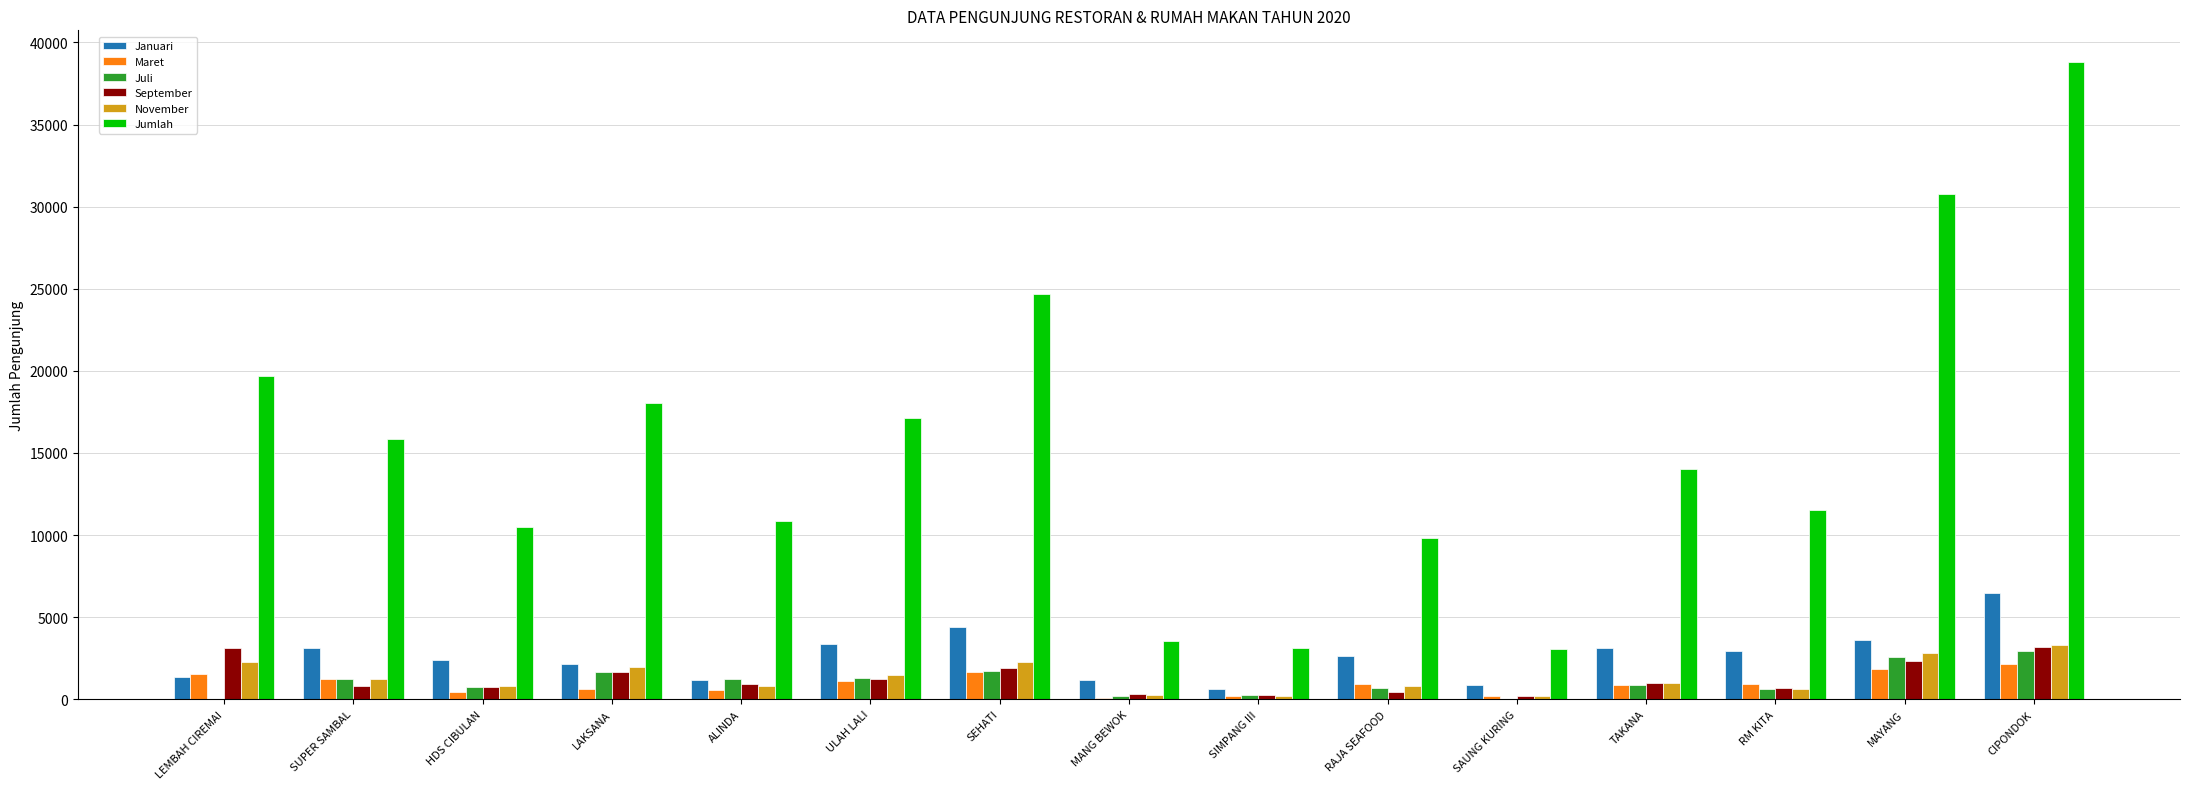

Where is September nearest to the value 1710?

LAKSANA